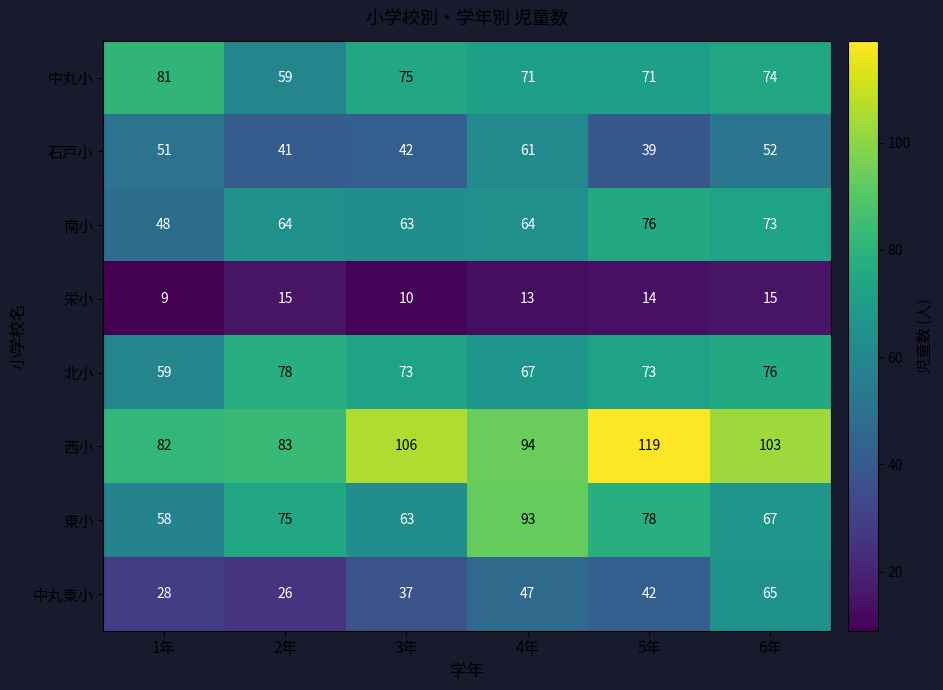

What is the sum of all 北小 values?

426